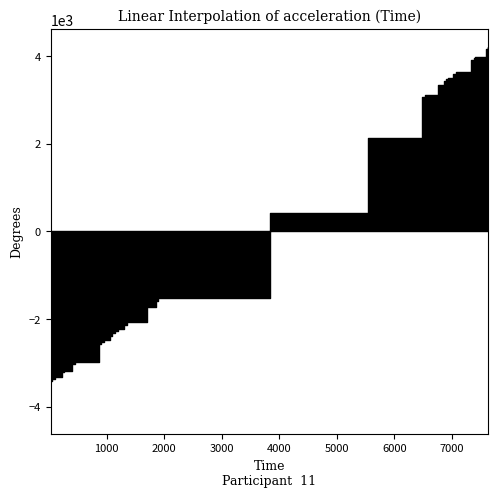

What is the difference between the maximum and minimum values?

7602